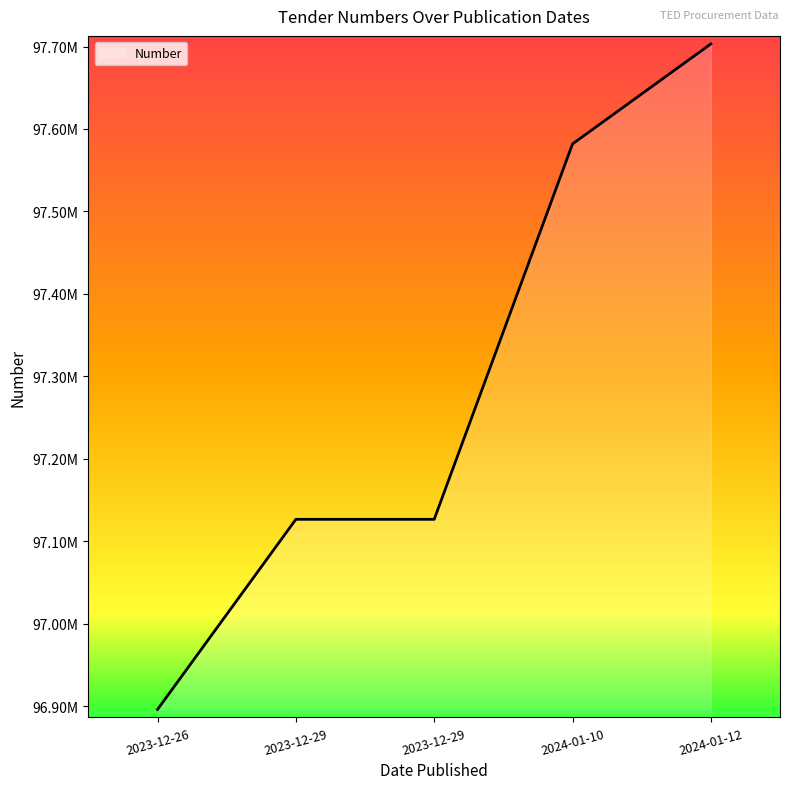

Does the chart have visible grid lines?

No